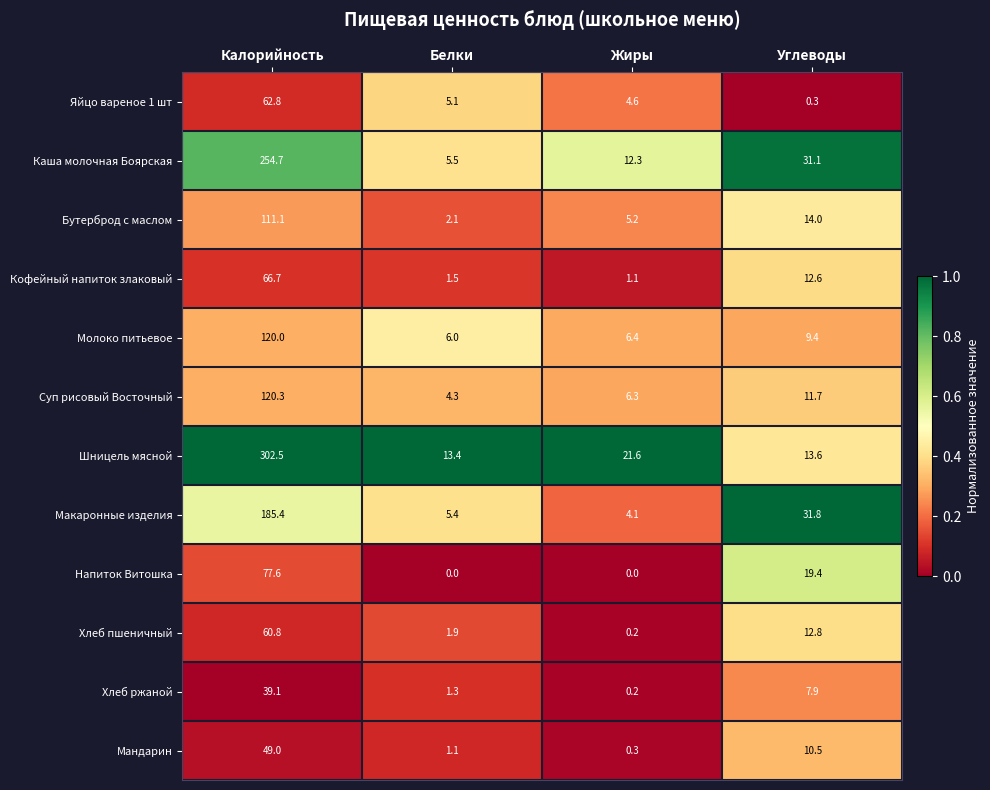

Where is Яйцо вареное 1 шт nearest to the value 31?

Белки